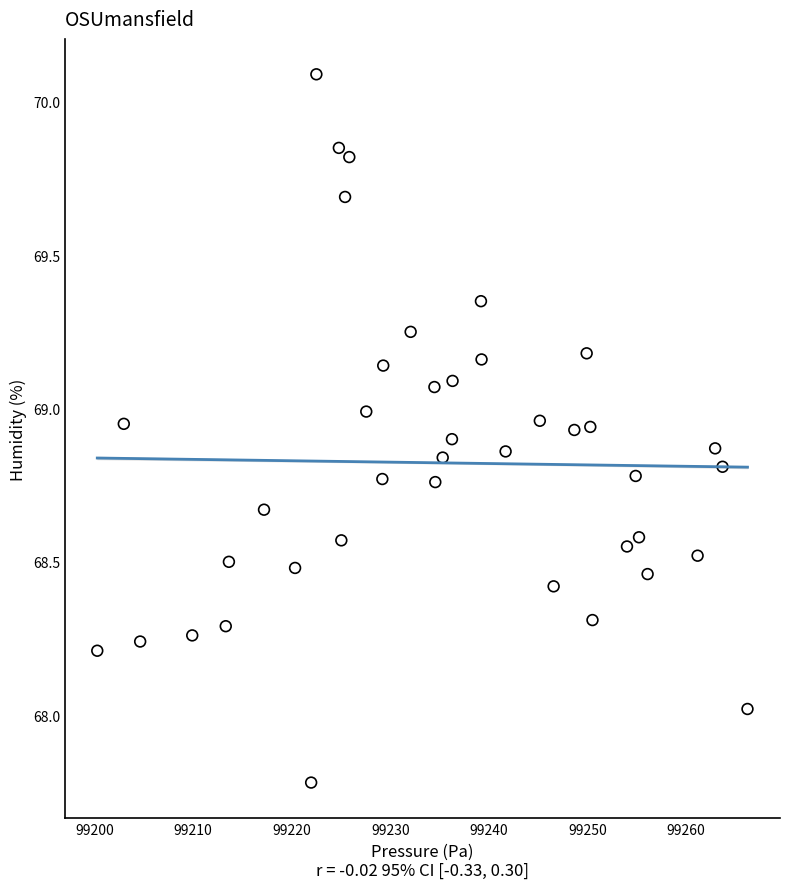

What is the range of X values (max minus min)?

65.9